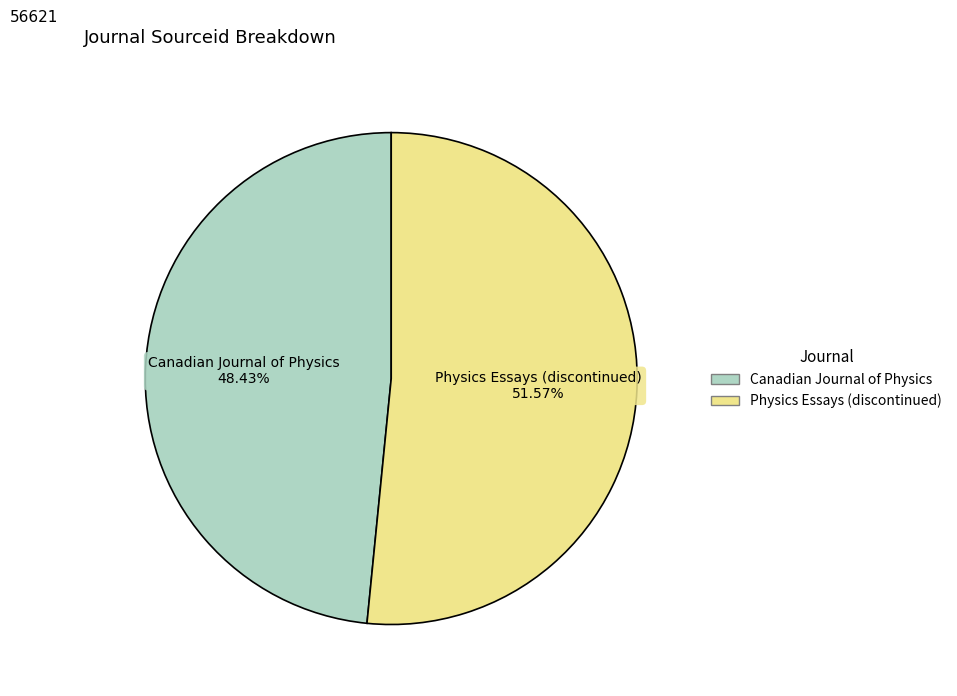

Is it true that Physics Essays (discontinued) is 42% of the pie?

False